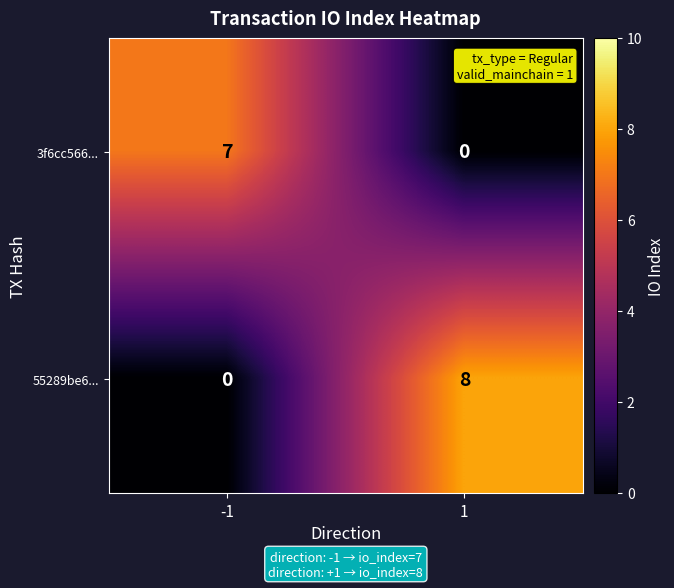

What is the sum of all 55289be6... values?

8